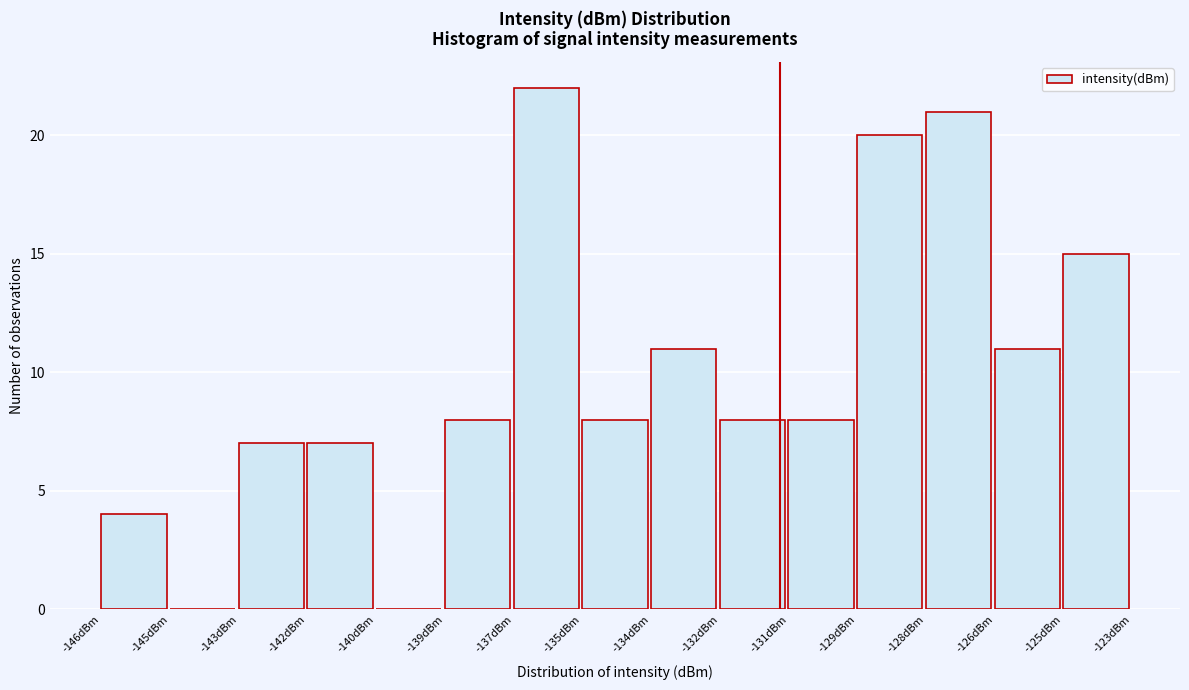

Reading left to right, extract all data points from this chart.

-146dBm=4	-145dBm=0	-143dBm=7	-142dBm=7	-140dBm=0	-139dBm=8	-137dBm=22	-135dBm=8	-134dBm=11	-132dBm=8	-131dBm=8	-129dBm=20	-128dBm=21	-126dBm=11	-125dBm=15